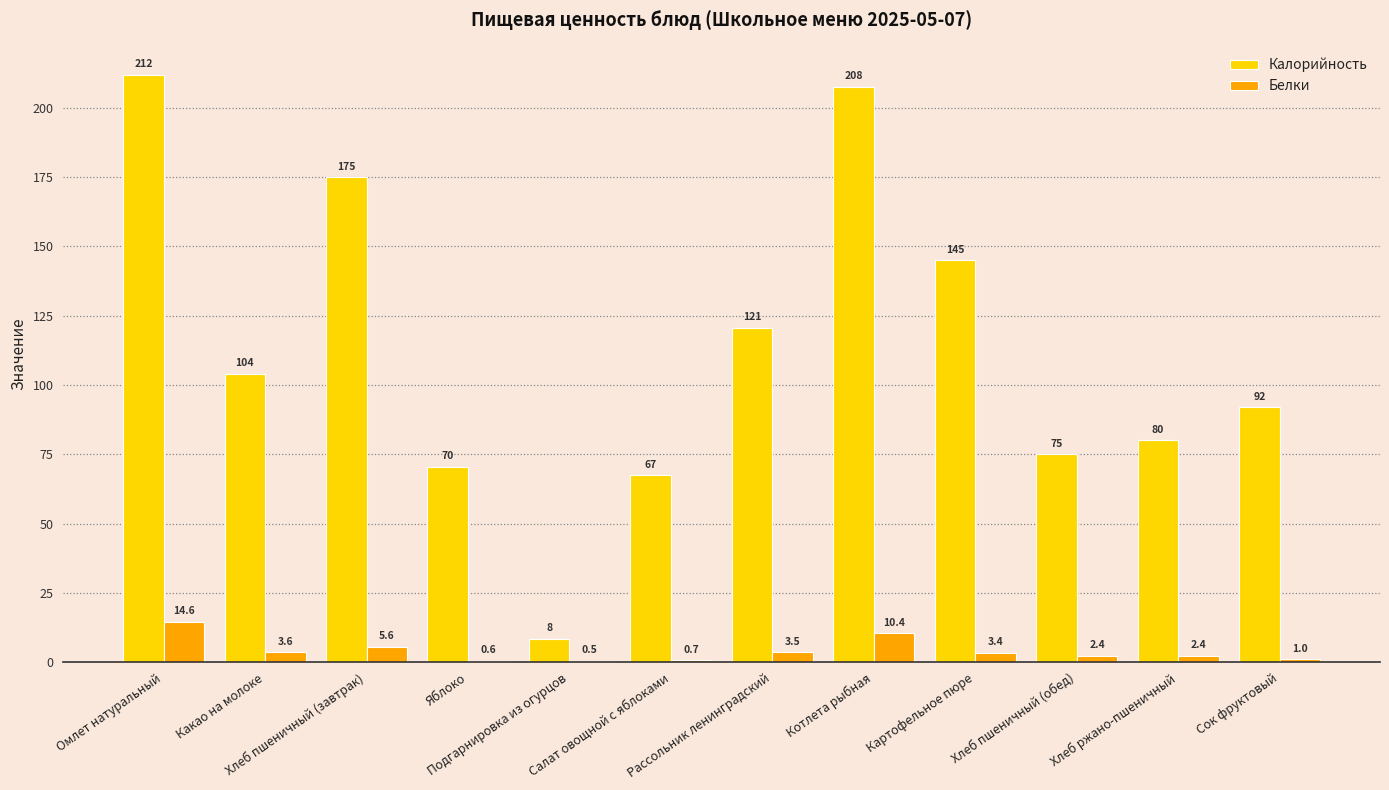

What is the greatest value displayed?

211.9